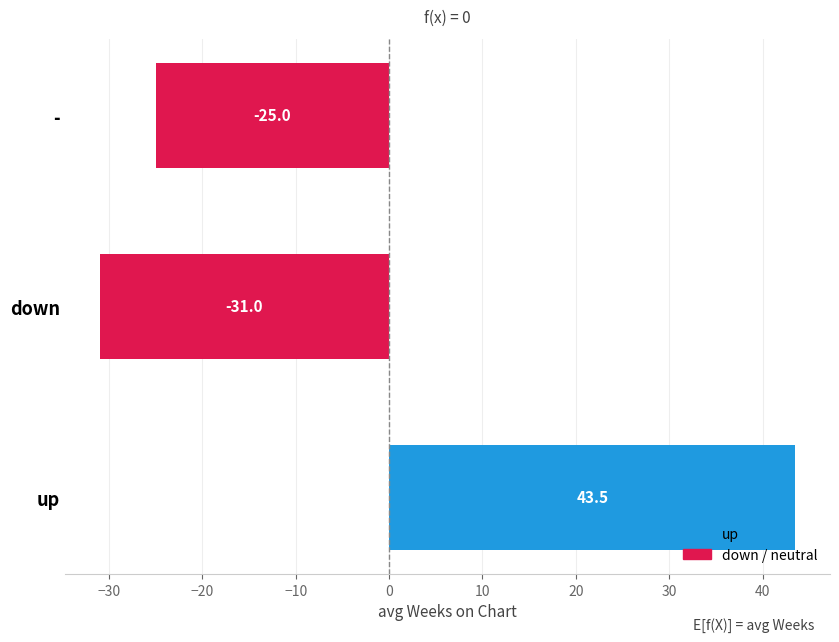

Rank the categories by value from lowest to highest.

down, -, up